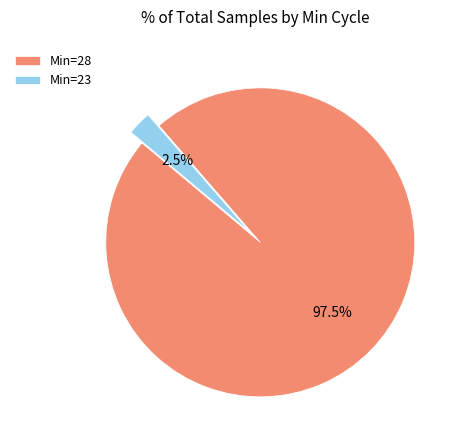

Combined, do Min=23 and Min=28 account for over 50%?

Yes